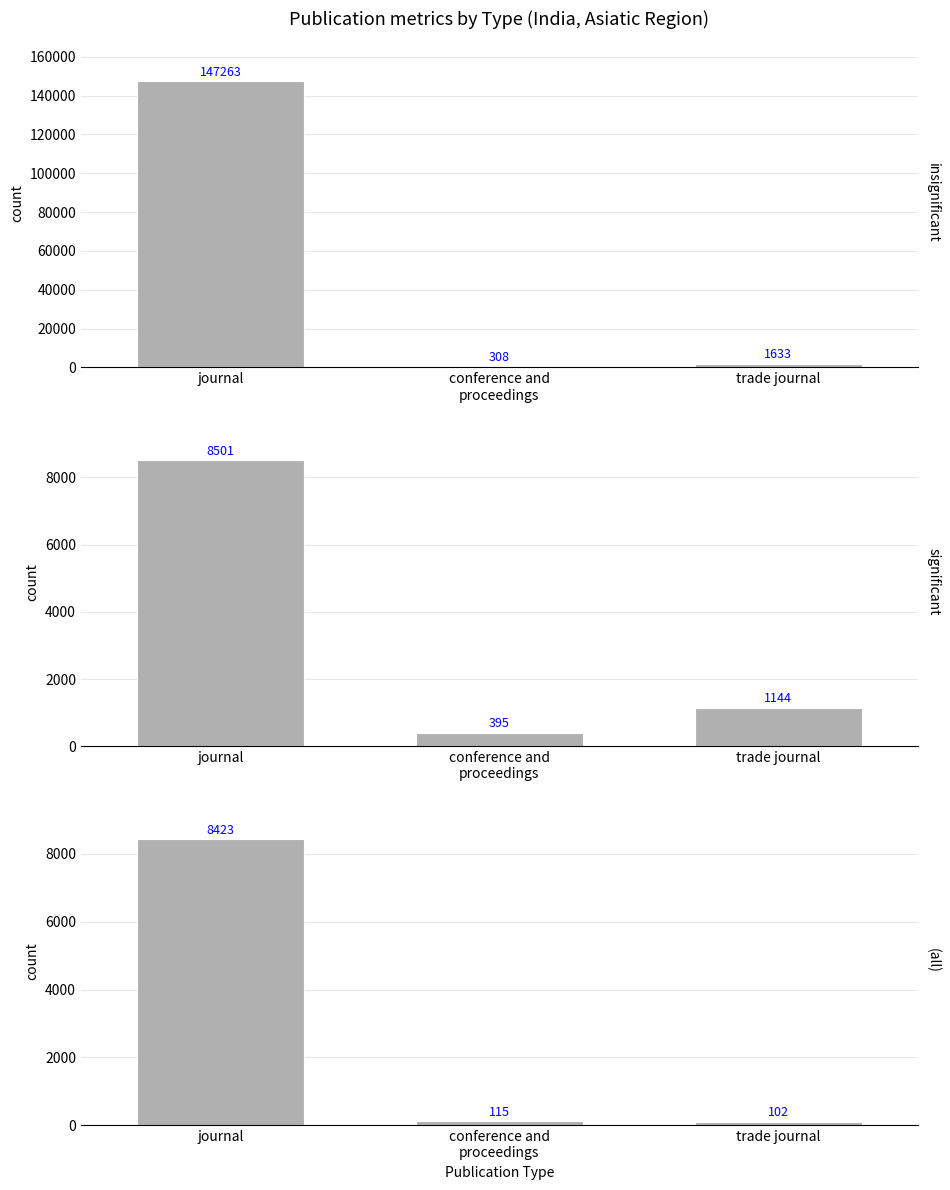

Is it true that Citable Docs. 3yr (sum) equals 115 at conference and
proceedings?

True